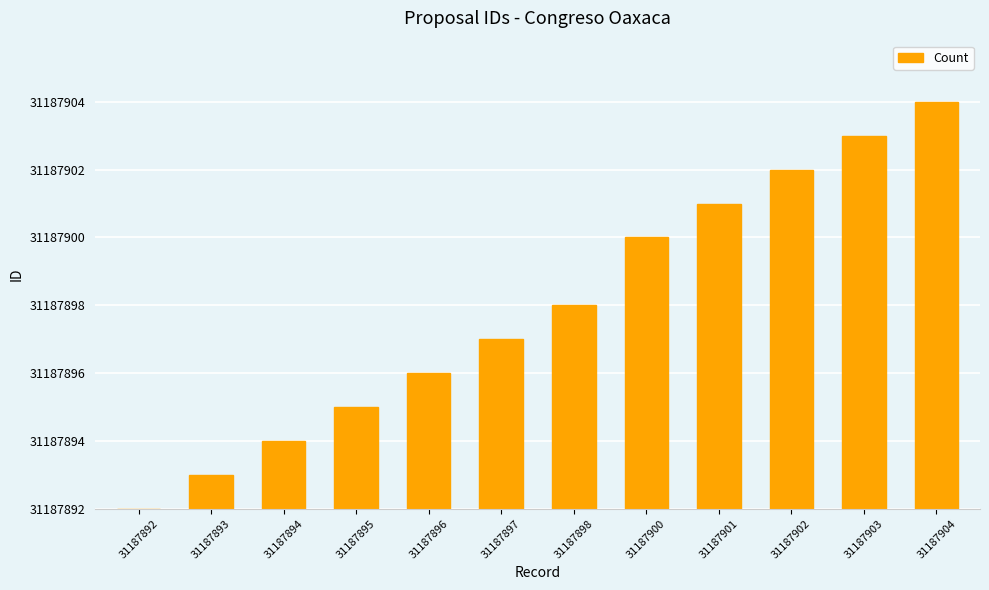

What is the value of the 6th bar from the left?

5